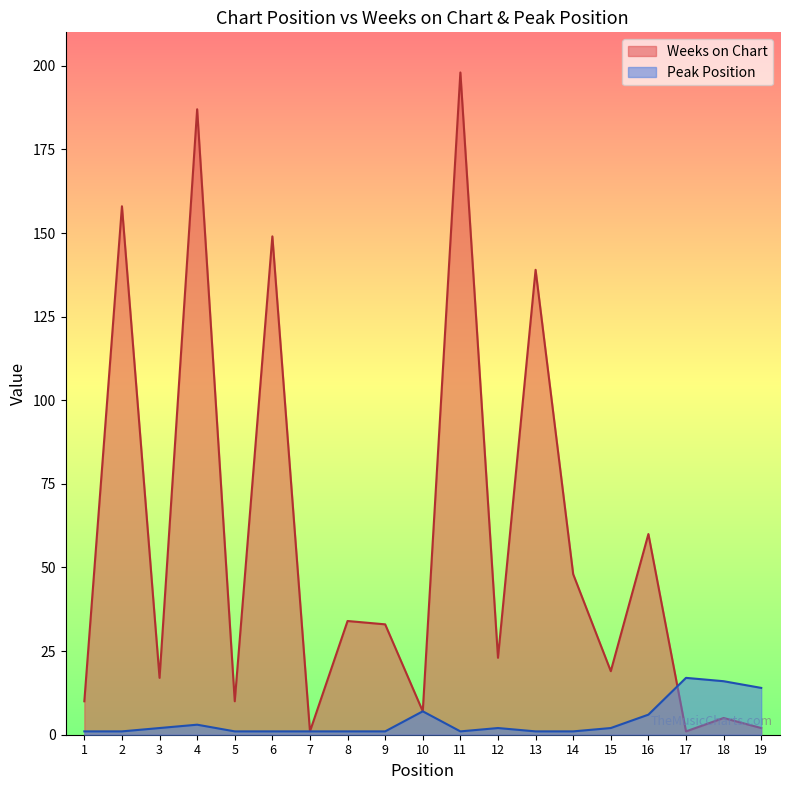

At which category does Peak Position reach its first local valley?

11